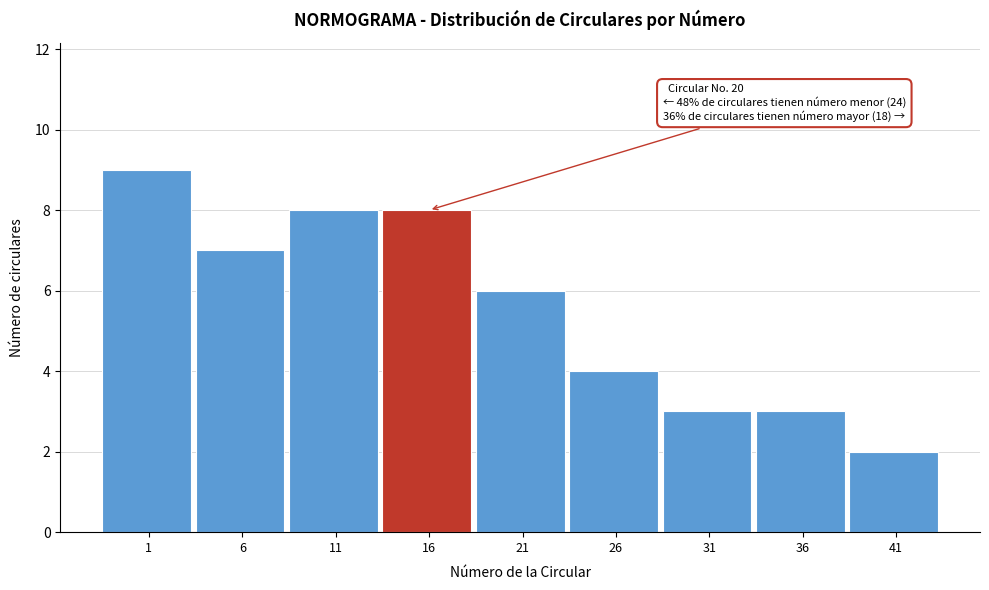

Reading left to right, list all the values displayed in this chart.

9	7	8	8	6	4	3	3	2